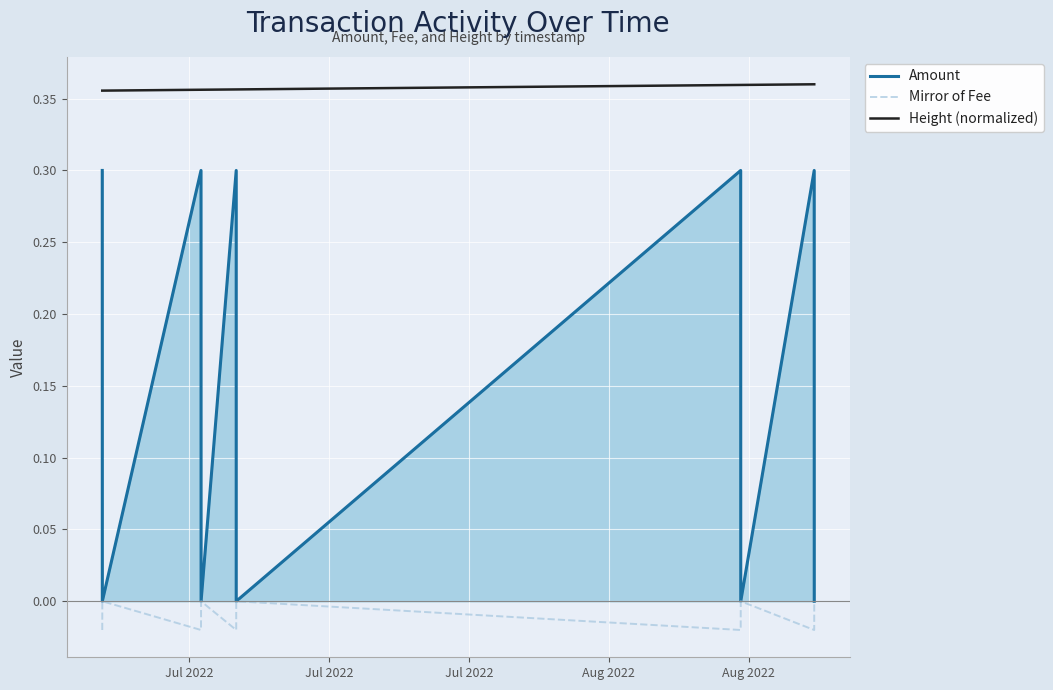

Which series has the largest total across all categories?

Height (normalized)